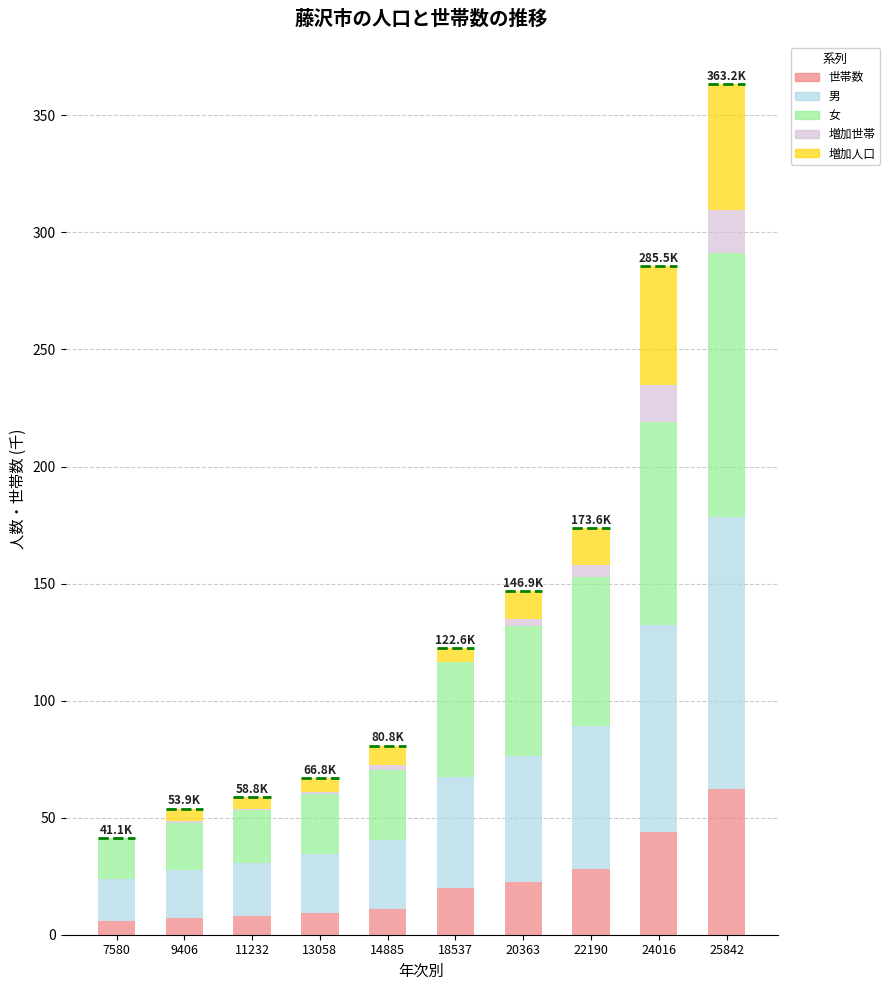

What is the total value across all series at 24016?

285.5